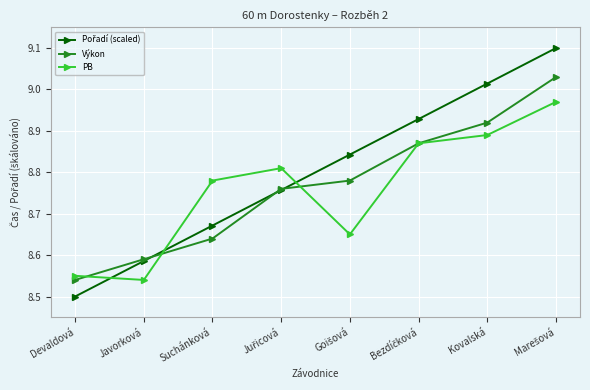

What is the maximum value shown in the chart?

9.1